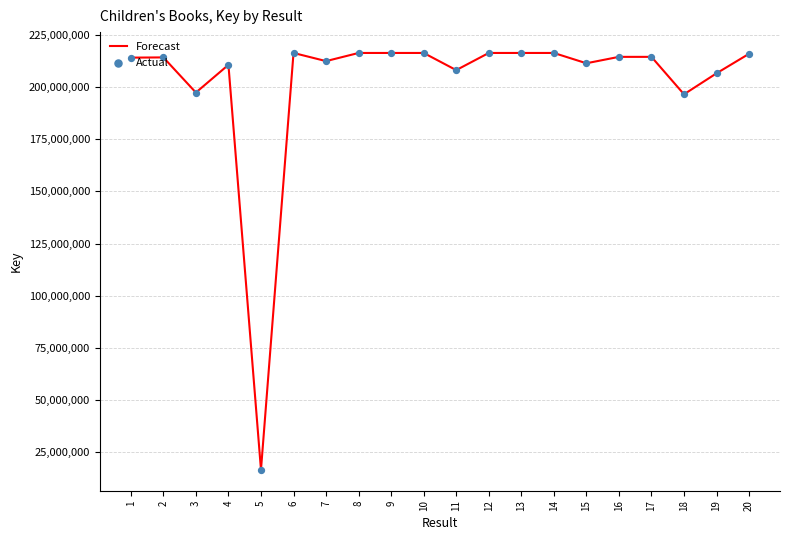

What is the ratio of the value at 14 to the value at 2?

1.0